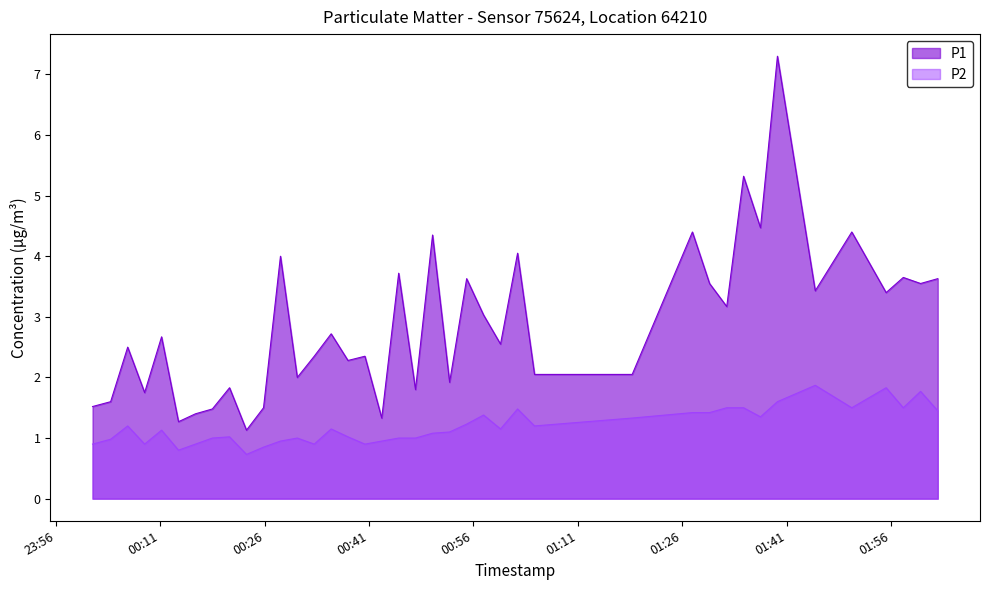

Count the number of data series in this chart.

2